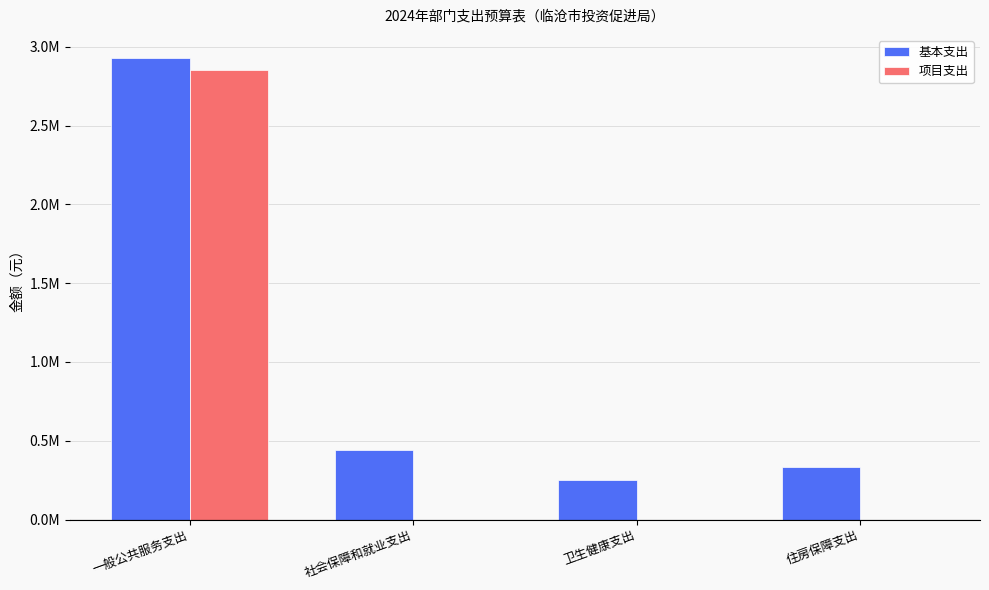

Reading left to right, extract all data points from this chart.

基本支出: 一般公共服务支出=2929177.1	社会保障和就业支出=444475.2	卫生健康支出=254084.8	住房保障支出=333086.9
项目支出: 一般公共服务支出=2850000.0	社会保障和就业支出=0.0	卫生健康支出=0.0	住房保障支出=0.0